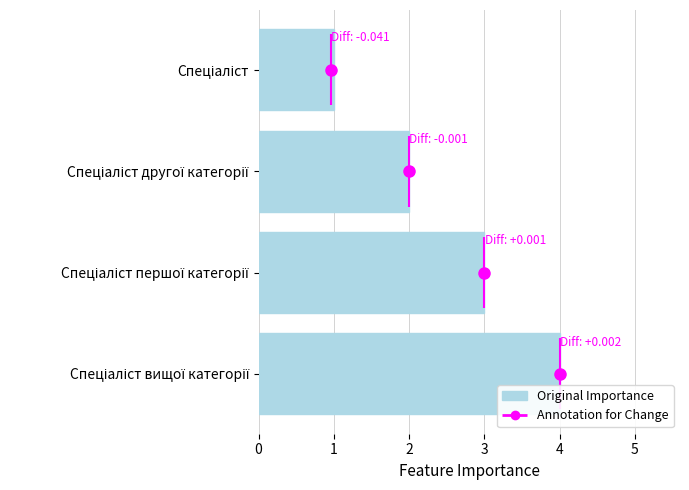

What is the difference between the values at 2 and 0?

2